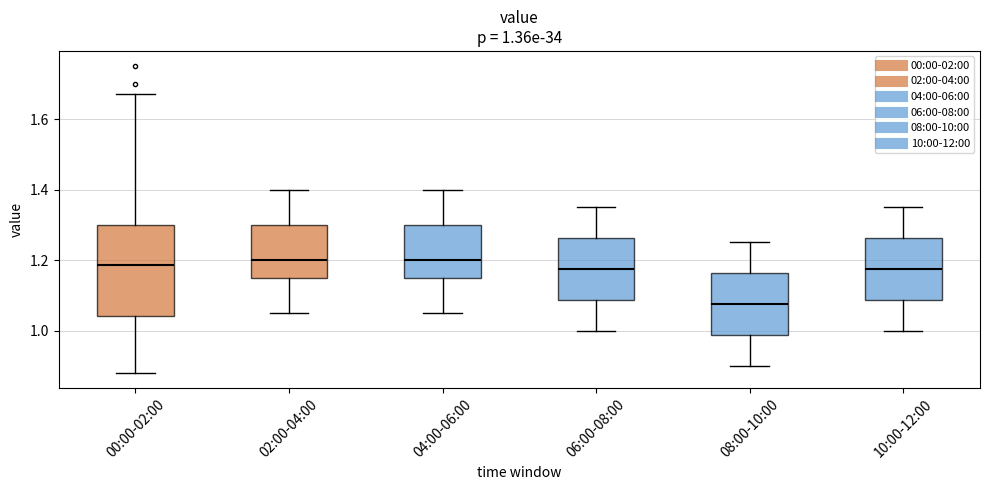

Which box's median line is the lowest?

08:00-10:00